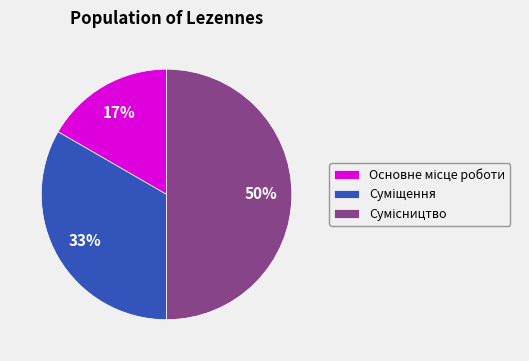

To the nearest percent, what is the difference between the largest and smallest slice percentages?

33%